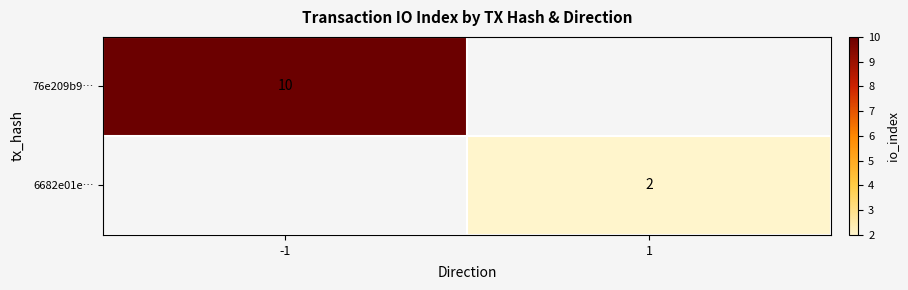

The 6682e01e… series shows 2 at 1. True or false?

True